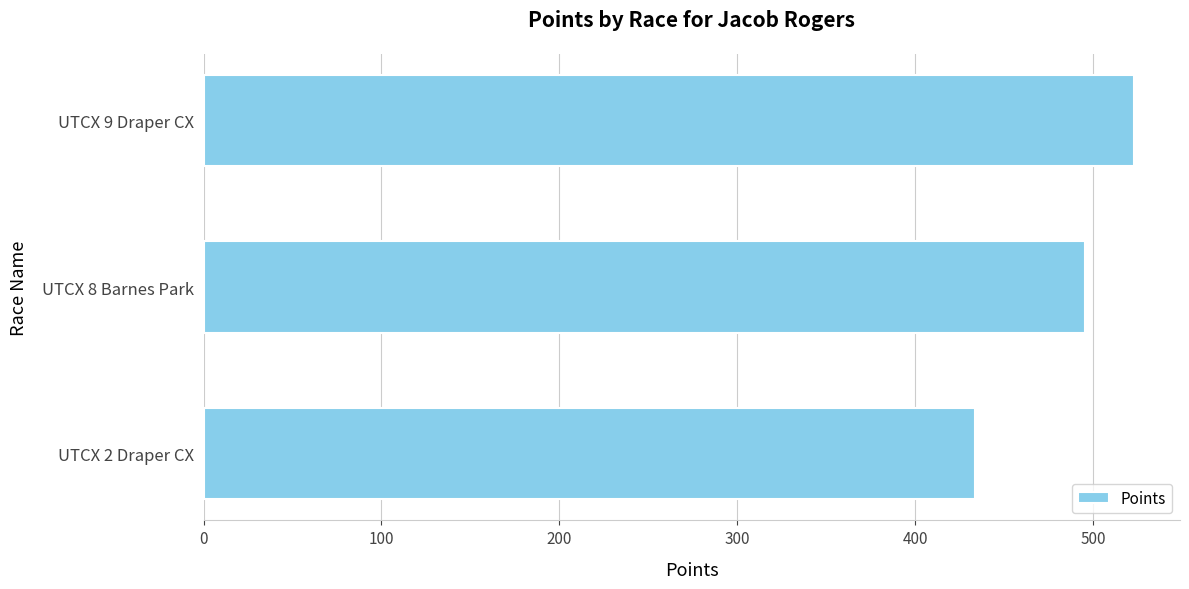

The value at UTCX 9 Draper CX is 522.8. True or false?

True